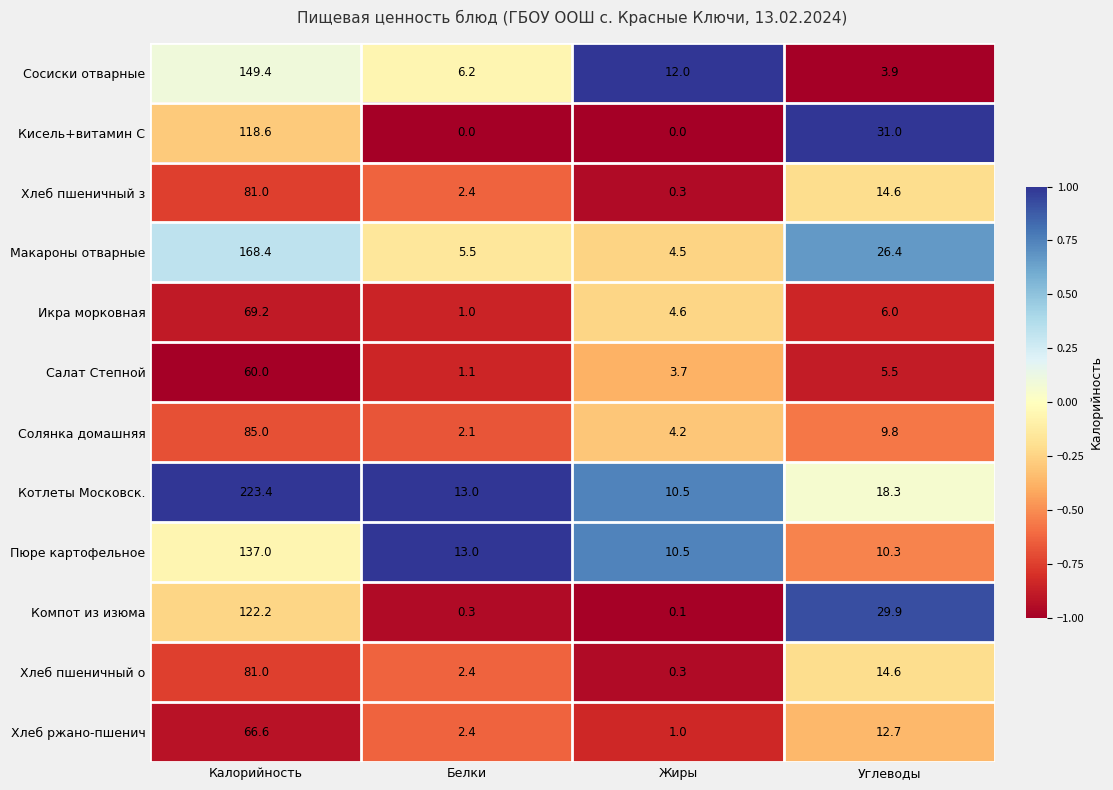

Read the Сосиски отварные value at Калорийность.

149.4